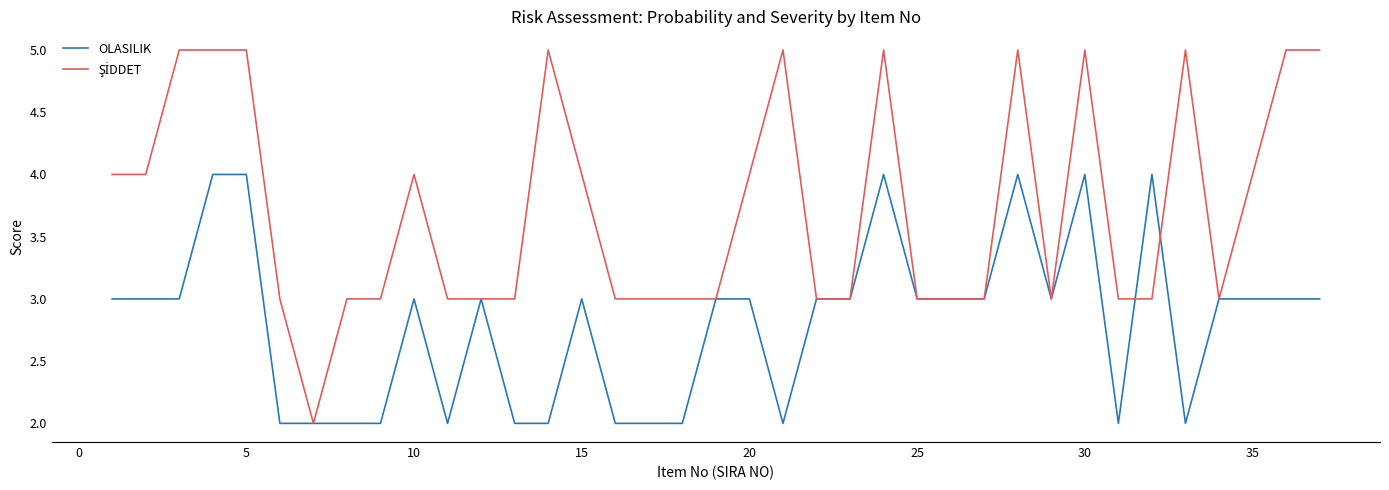

How many lines are shown in the chart?

2